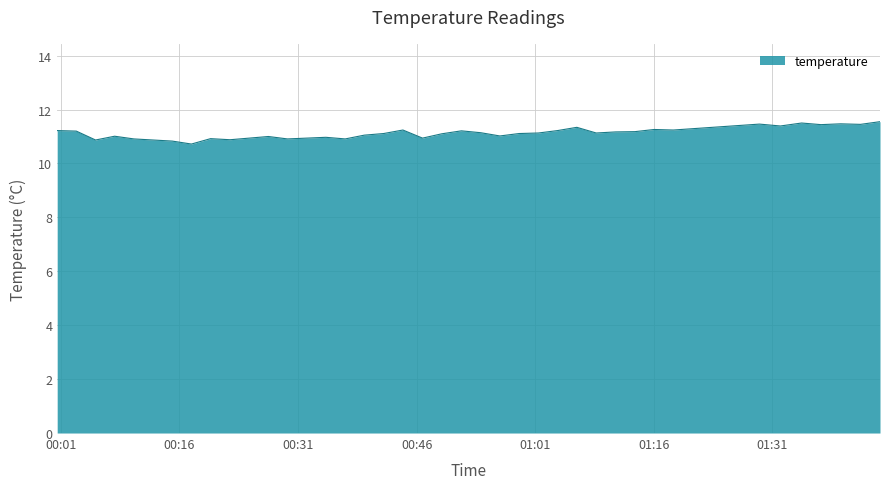

What is the difference between the maximum and minimum values?

0.8